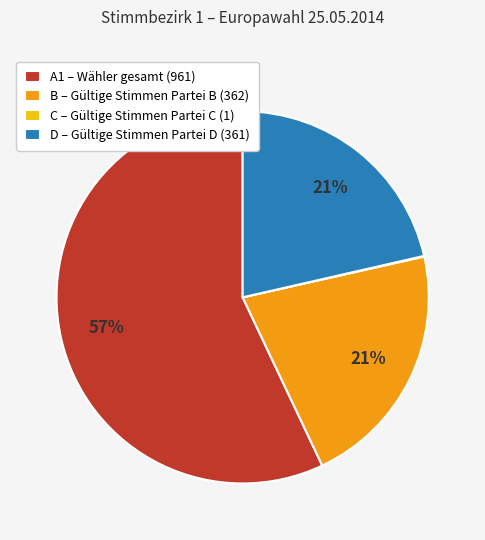

The A1 – Wähler gesamt (961) slice represents 65% of the pie. True or false?

False